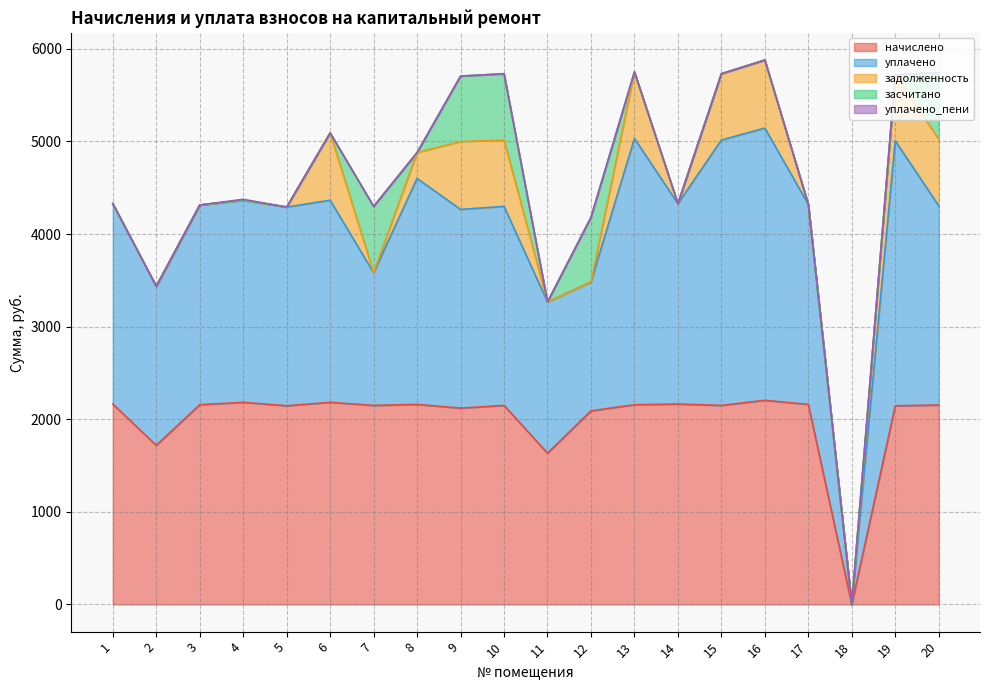

Which category has the highest value across all series?

16